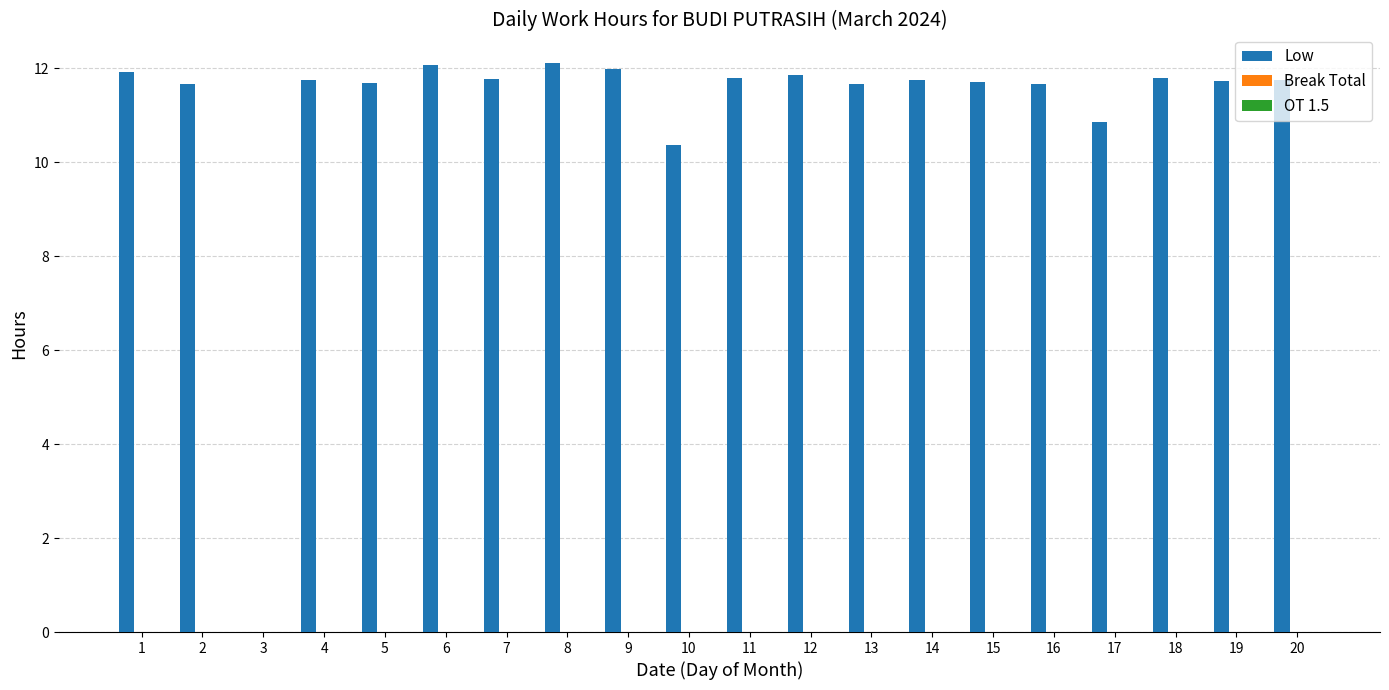

What is the ratio of the value at 1 to the value at 6?

1.0